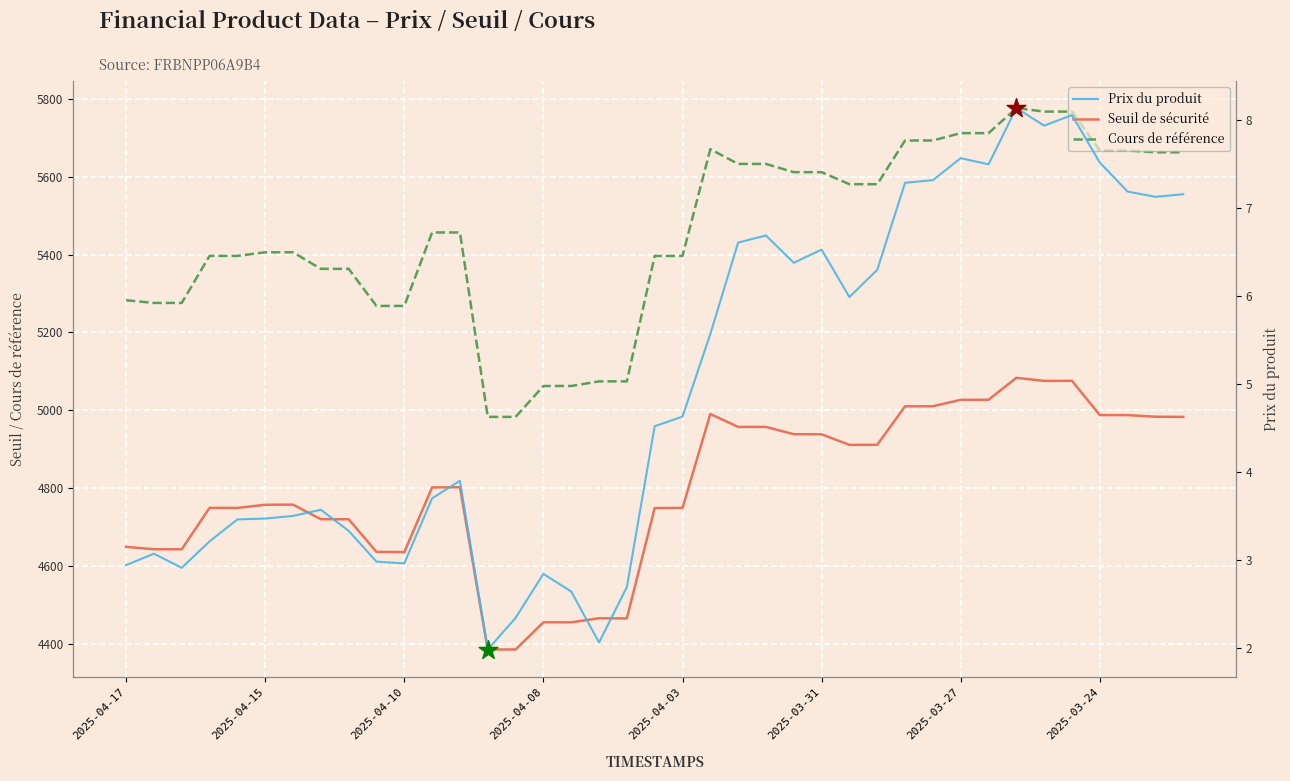

At which category is the sum across all series the highest?

32